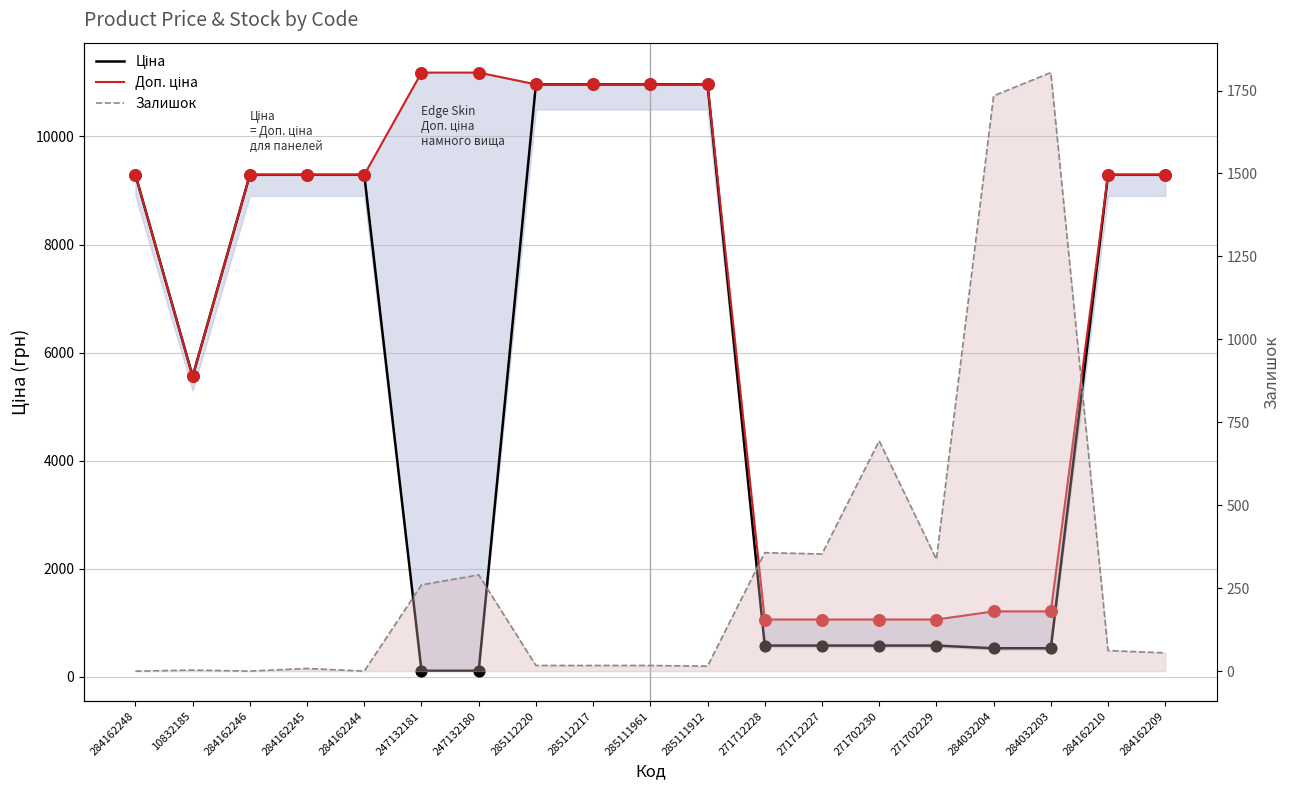

What is the total value across all series at 284162210?

18642.9